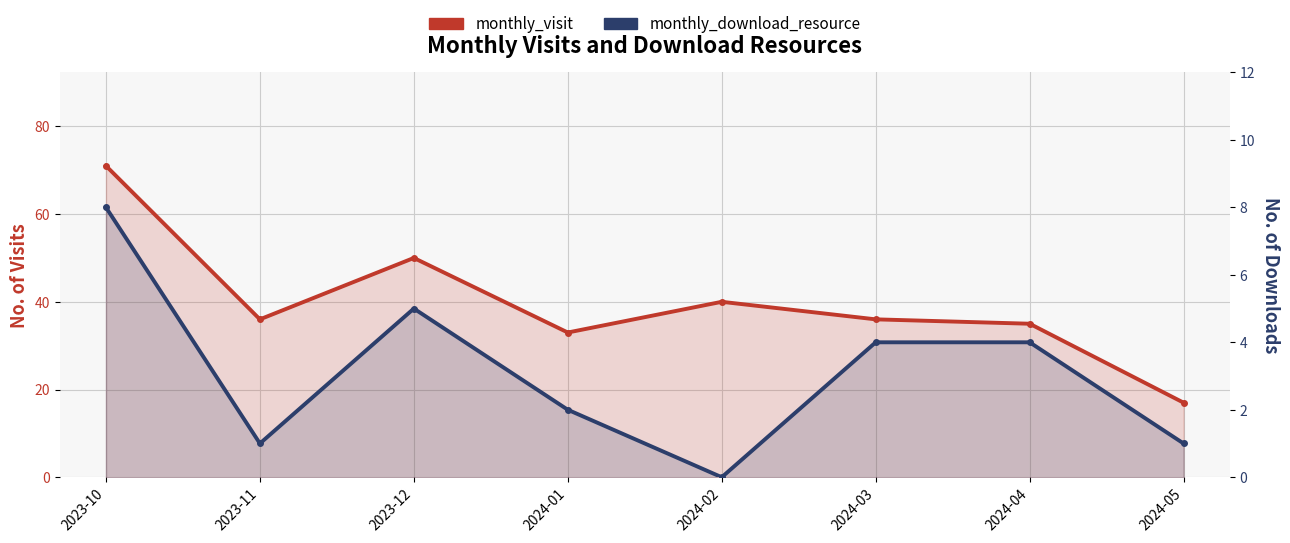

What is the label of the 8th point from the left?

2024-05